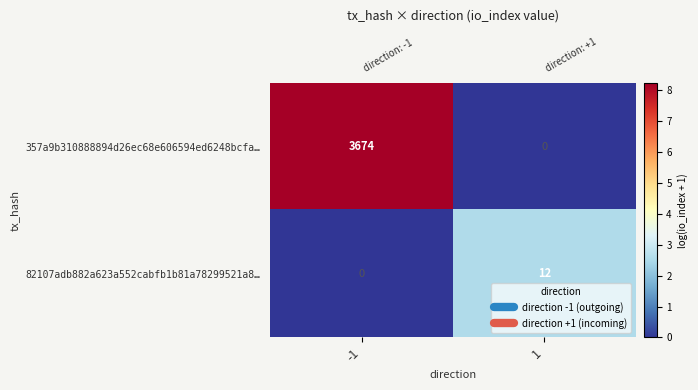

How many data points does each series have?

2